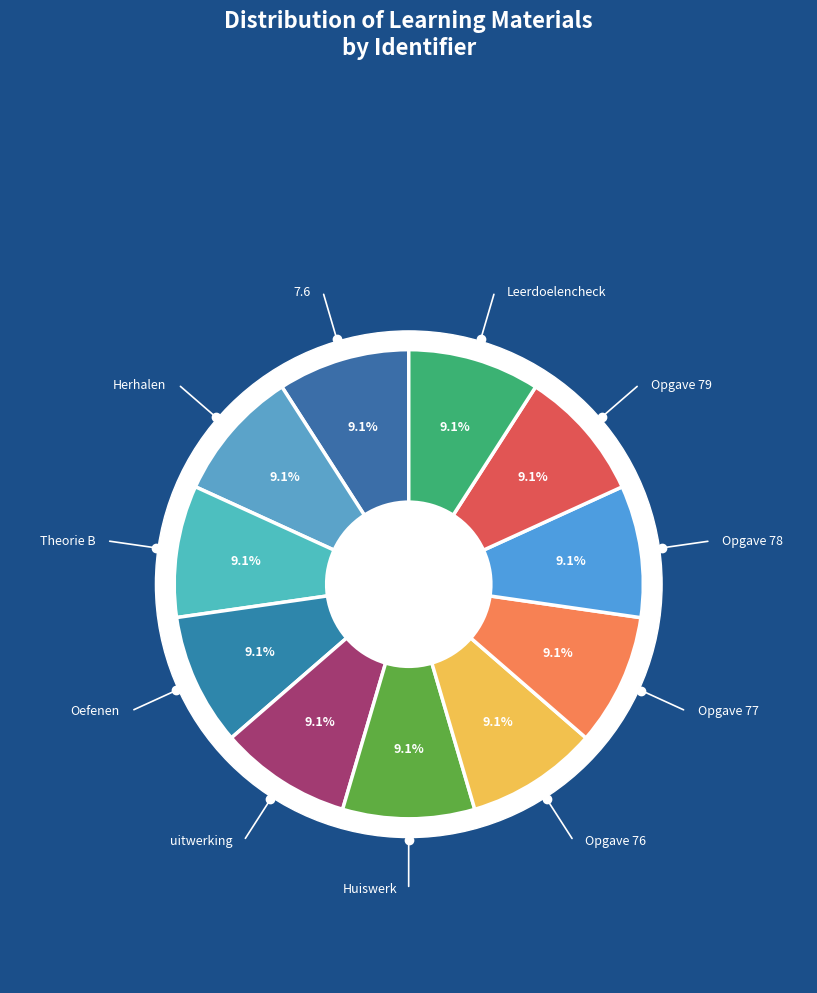

What is the smallest slice in the pie chart?

7.6